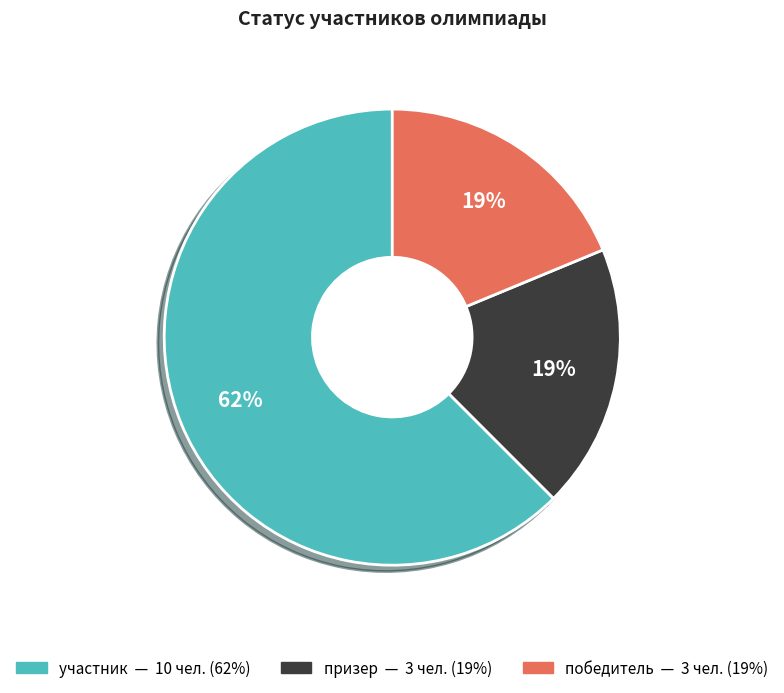

Is it true that призер is 19% of the pie?

True